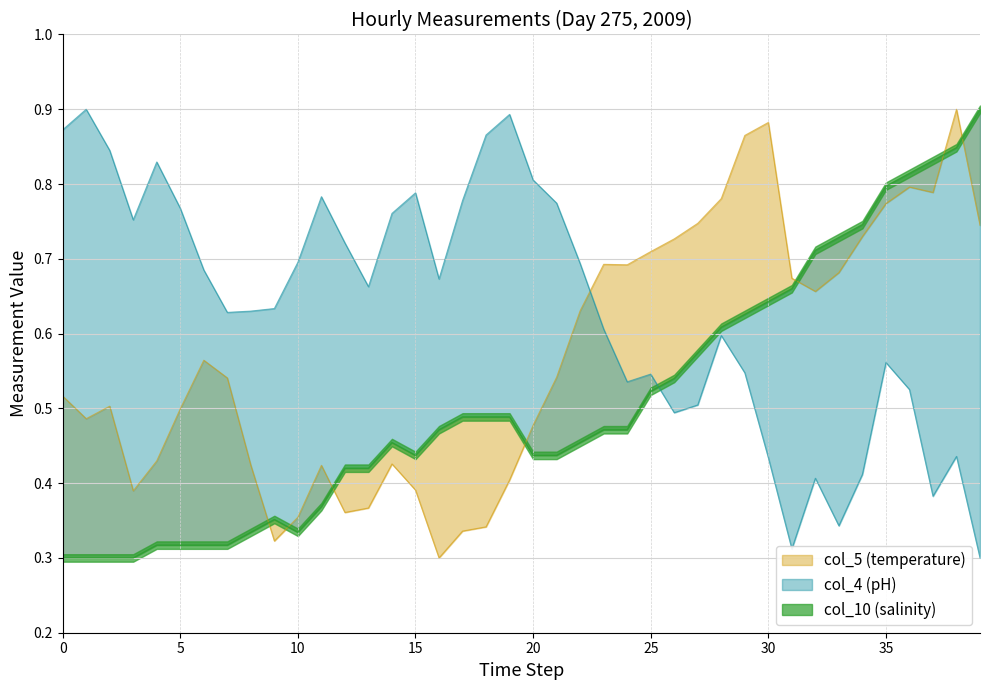

Reading right to left, list all the values displayed in this chart.

col_4: 0.3	0.4	0.4	0.5	0.6	0.4	0.3	0.4	0.3	0.4	0.5	0.6	0.5	0.5	0.5	0.5	0.6	0.7	0.8	0.8	0.9	0.9	0.8	0.7	0.8	0.8	0.7	0.7	0.8	0.7	0.6	0.6	0.6	0.7	0.8	0.8	0.8	0.8	0.9	0.9
col_5: 0.7	0.9	0.8	0.8	0.8	0.7	0.7	0.7	0.7	0.9	0.9	0.8	0.7	0.7	0.7	0.7	0.7	0.6	0.5	0.5	0.4	0.3	0.3	0.3	0.4	0.4	0.4	0.4	0.4	0.4	0.3	0.4	0.5	0.6	0.5	0.4	0.4	0.5	0.5	0.5
col_10: 0.9	0.8	0.8	0.8	0.8	0.7	0.7	0.7	0.7	0.6	0.6	0.6	0.6	0.5	0.5	0.5	0.5	0.5	0.4	0.4	0.5	0.5	0.5	0.5	0.4	0.5	0.4	0.4	0.4	0.3	0.4	0.3	0.3	0.3	0.3	0.3	0.3	0.3	0.3	0.3